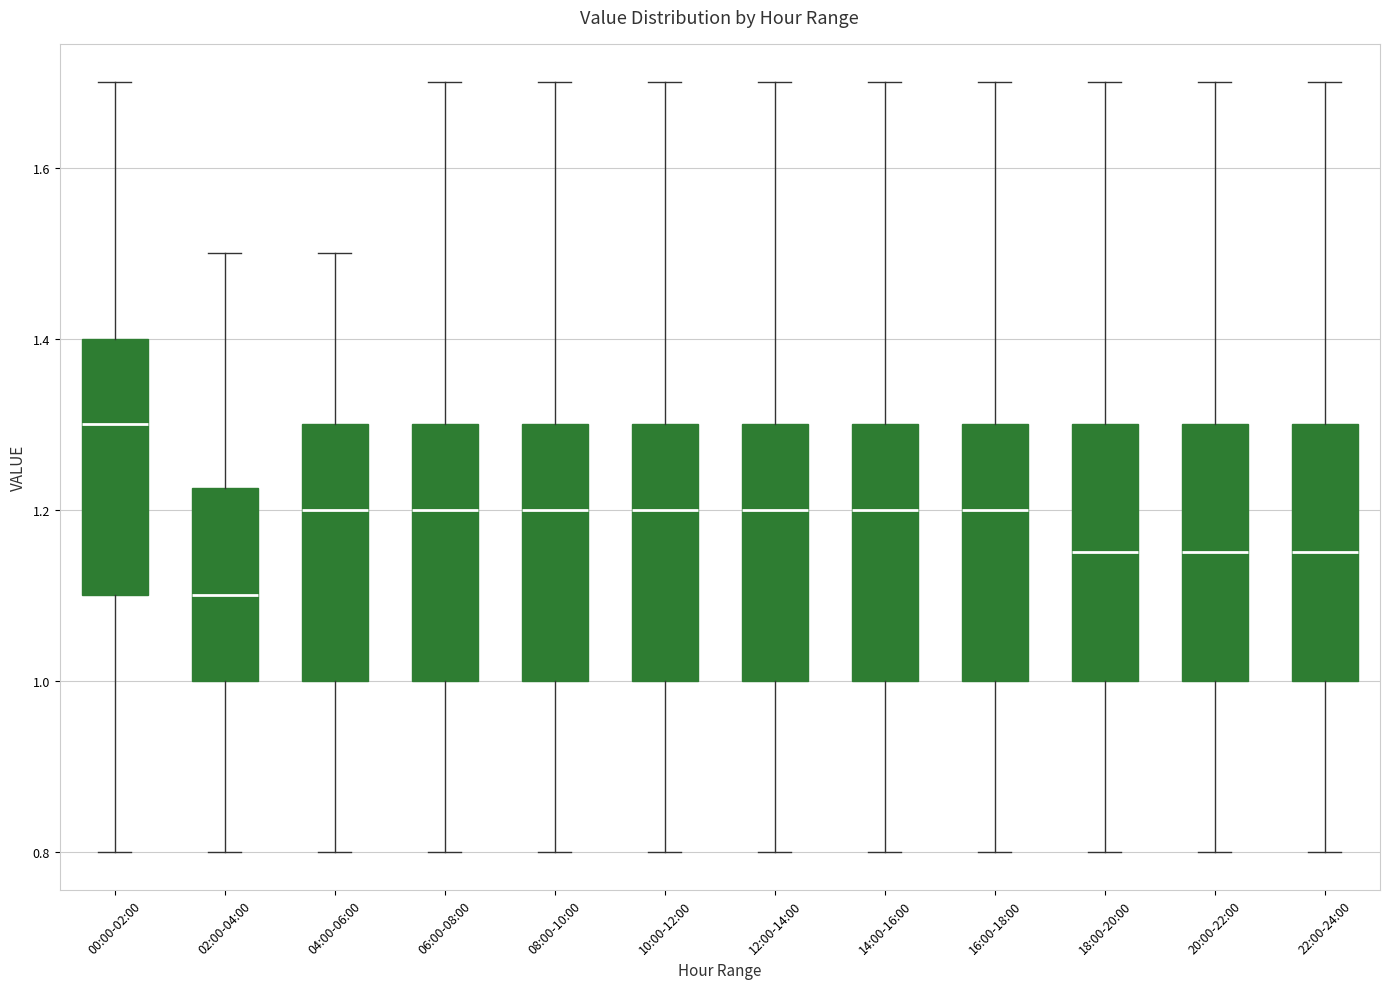

Reading left to right, read every box against the y-axis: the position of its median line, the range the box covers, and the ends of its whiskers. The values are not printed on the chart, so give them approximately, as read against the axis.

00:00-02:00: median 1.30, box 1.10 to 1.40, whiskers 0.80 to 1.70
02:00-04:00: median 1.10, box 1.00 to 1.22, whiskers 0.80 to 1.50
04:00-06:00: median 1.20, box 1.00 to 1.30, whiskers 0.80 to 1.50
06:00-08:00: median 1.20, box 1.00 to 1.30, whiskers 0.80 to 1.70
08:00-10:00: median 1.20, box 1.00 to 1.30, whiskers 0.80 to 1.70
10:00-12:00: median 1.20, box 1.00 to 1.30, whiskers 0.80 to 1.70
12:00-14:00: median 1.20, box 1.00 to 1.30, whiskers 0.80 to 1.70
14:00-16:00: median 1.20, box 1.00 to 1.30, whiskers 0.80 to 1.70
16:00-18:00: median 1.20, box 1.00 to 1.30, whiskers 0.80 to 1.70
18:00-20:00: median 1.16, box 1.00 to 1.30, whiskers 0.80 to 1.70
20:00-22:00: median 1.16, box 1.00 to 1.30, whiskers 0.80 to 1.70
22:00-24:00: median 1.16, box 1.00 to 1.30, whiskers 0.80 to 1.70